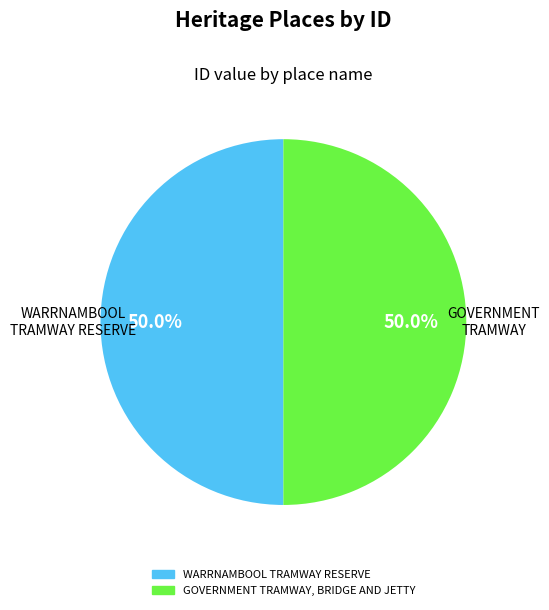

Count the number of slices in the pie.

2